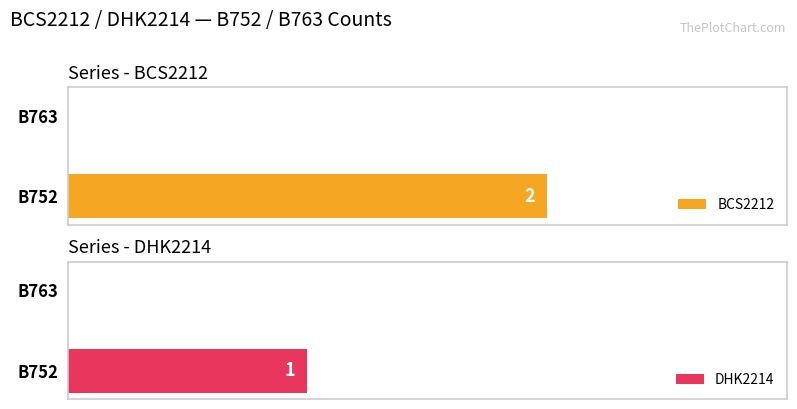

Rank the series by their maximum value, from lowest to highest.

DHK2214, BCS2212